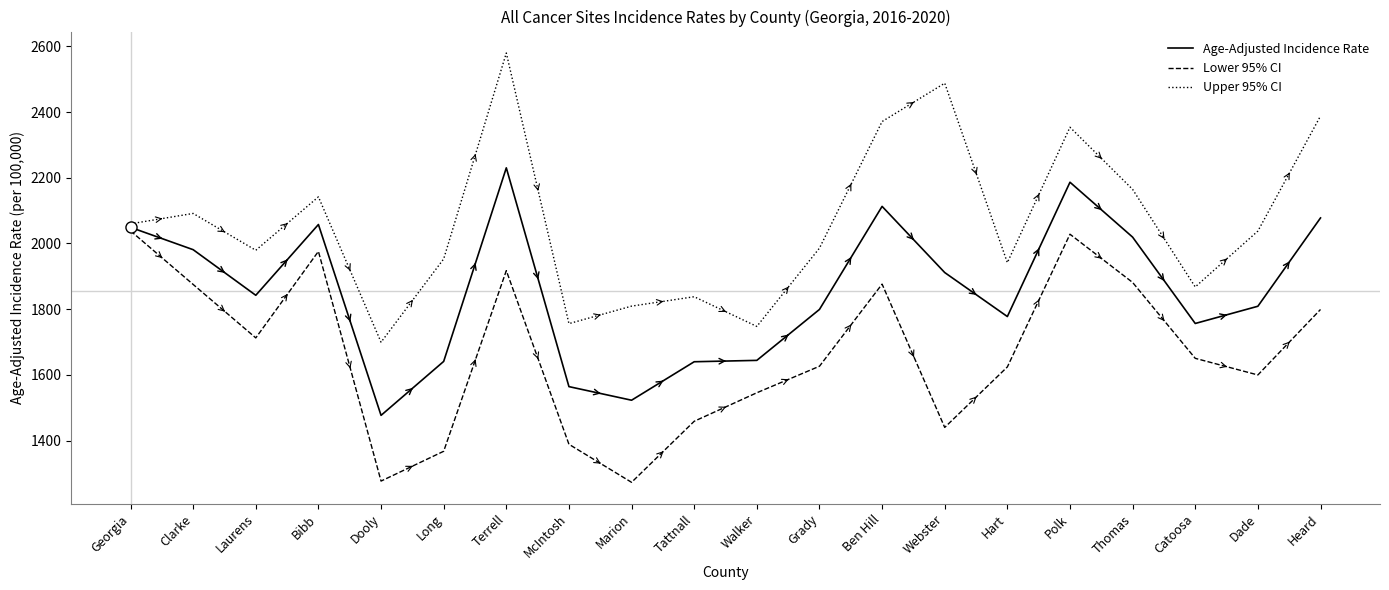

What is the greatest value displayed?

2579.7